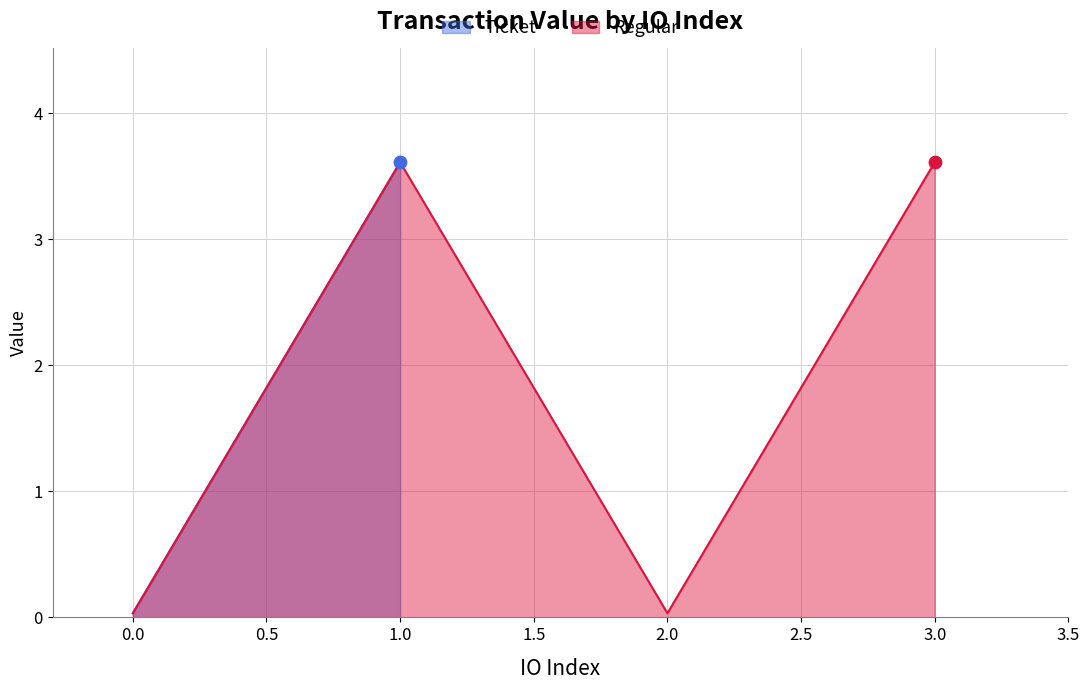

True or false: Regular has more than 1 interior local peaks.

False